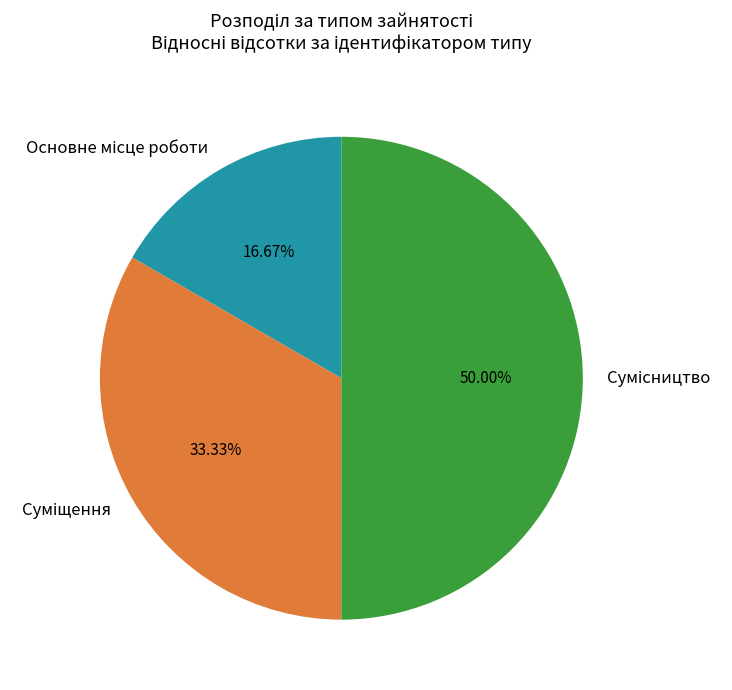

True or false: Суміщення accounts for 24% of the total.

False